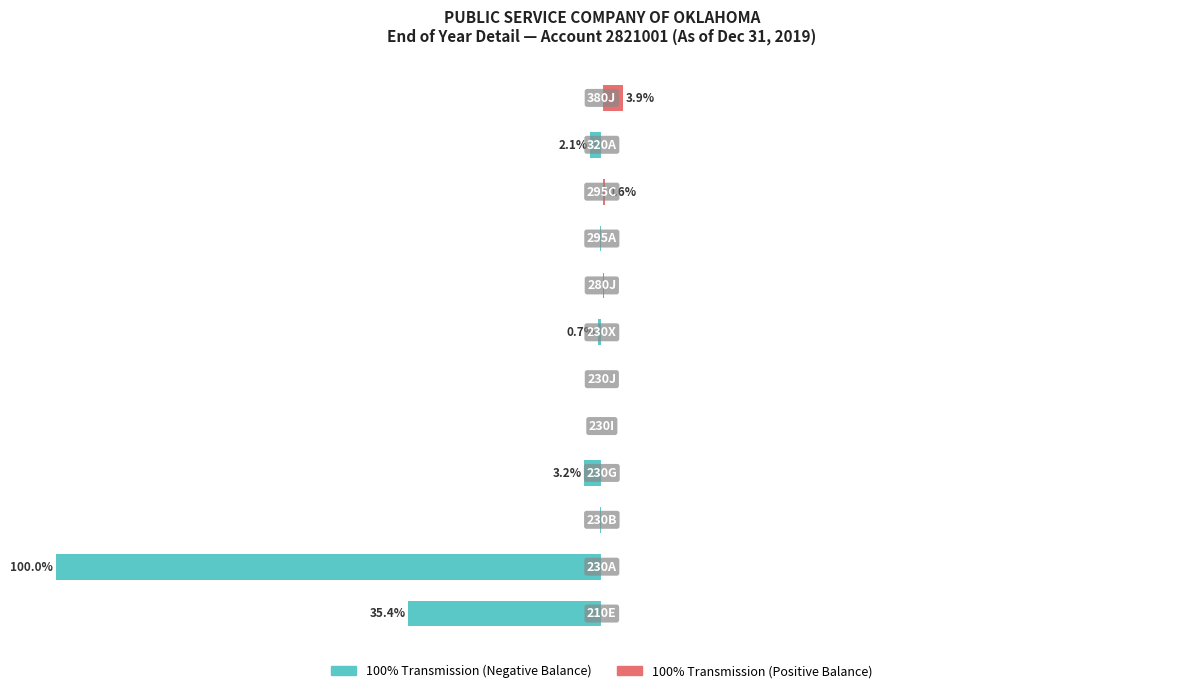

What is the value of the 100% Transmission (negative) bar at the 5th from the left?

-0.2